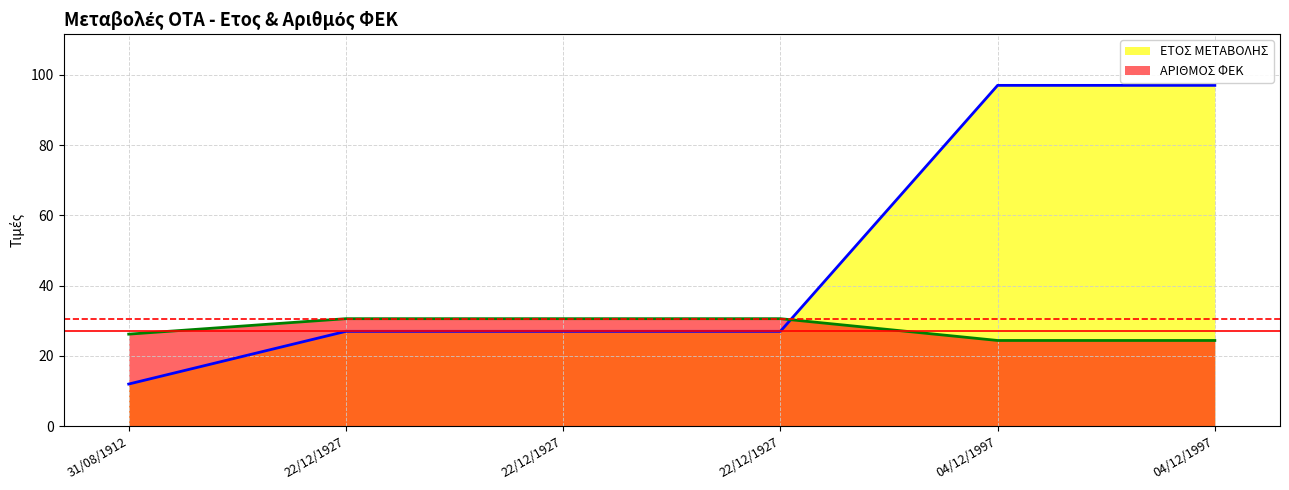

At 04/12/1997, list the series in order from smallest to largest.

ΑΡΙΘΜΟΣ ΦΕΚ, ΕΤΟΣ ΜΕΤΑΒΟΛΗΣ